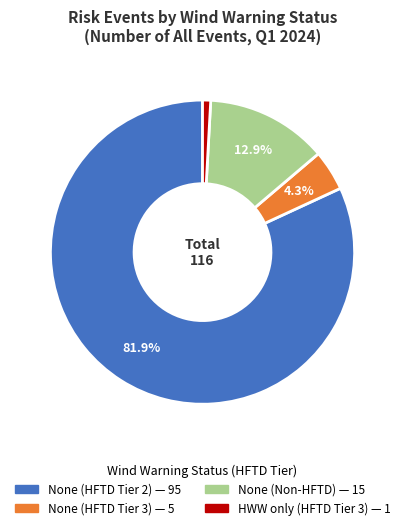

Is there any slice that represents more than half of the pie?

Yes